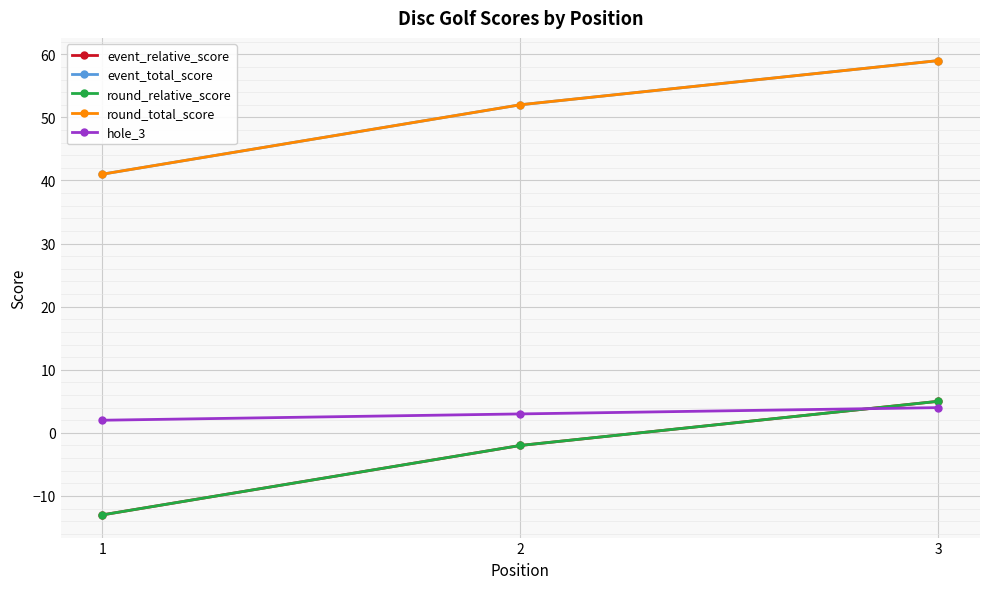

Count the round_total_score values in the range 41 to 59.

3